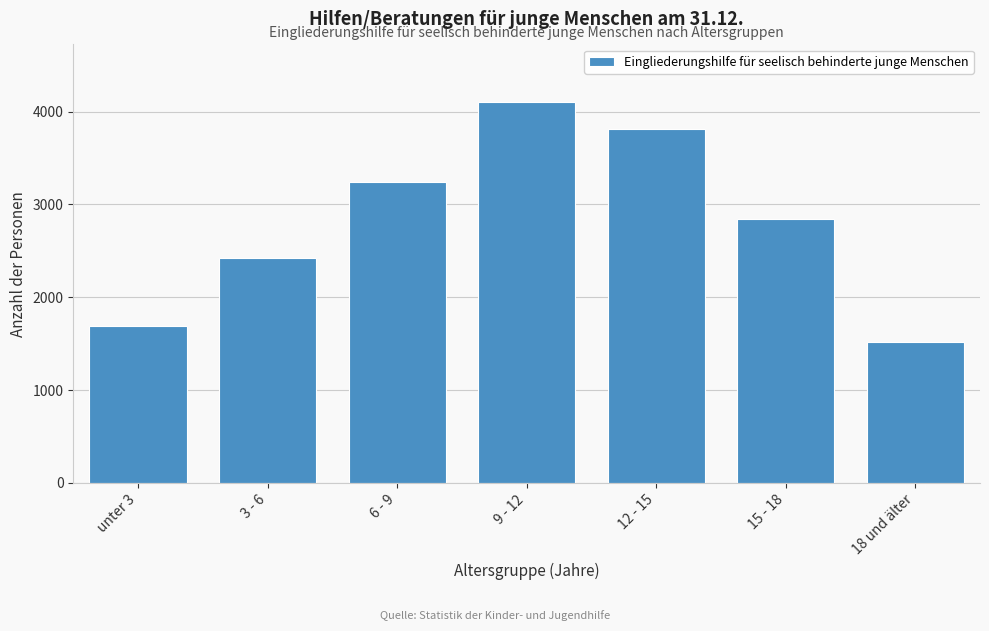

Reading left to right, extract all data points from this chart.

unter 3=1691	3 - 6=2421	6 - 9=3237	9 - 12=4108	12 - 15=3808	15 - 18=2844	18 und älter=1518